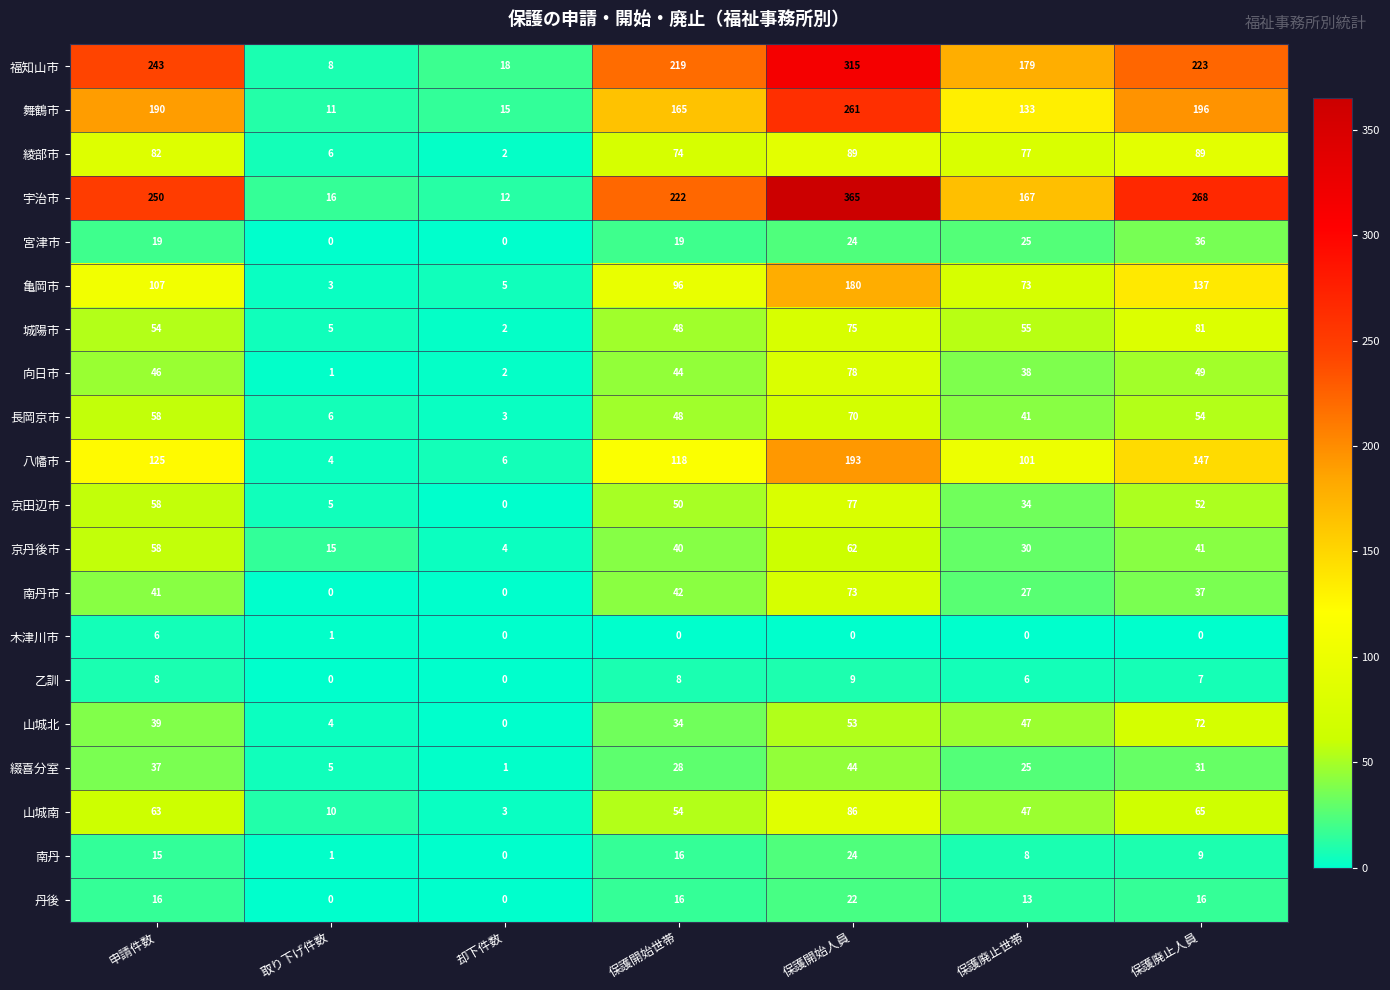

The 乙訓 series shows 0 at 却下件数. True or false?

True